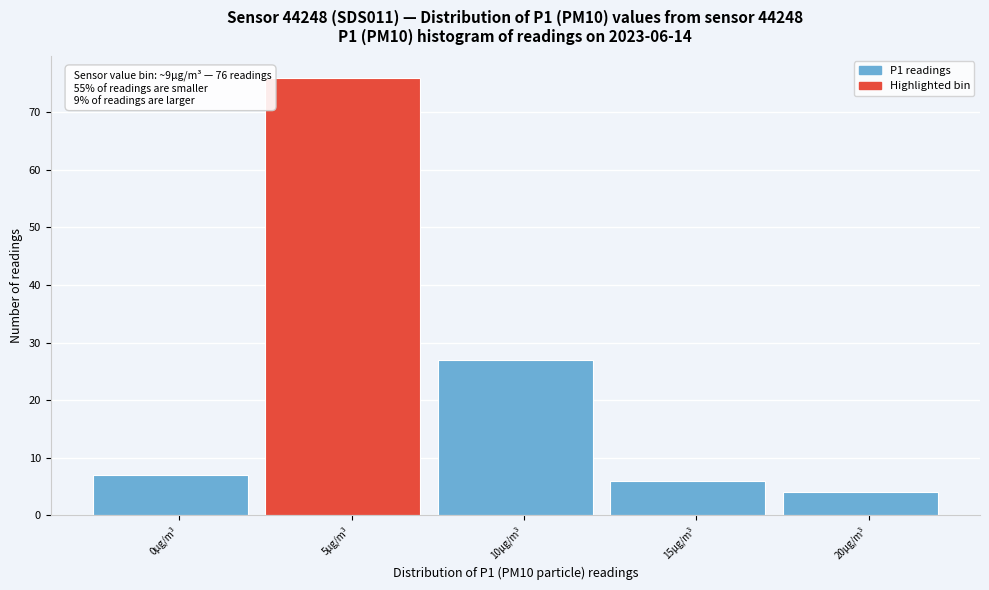

Reading right to left, transcribe all the data shown in this chart.

20µg/m³=4	15µg/m³=6	10µg/m³=27	5µg/m³=76	0µg/m³=7